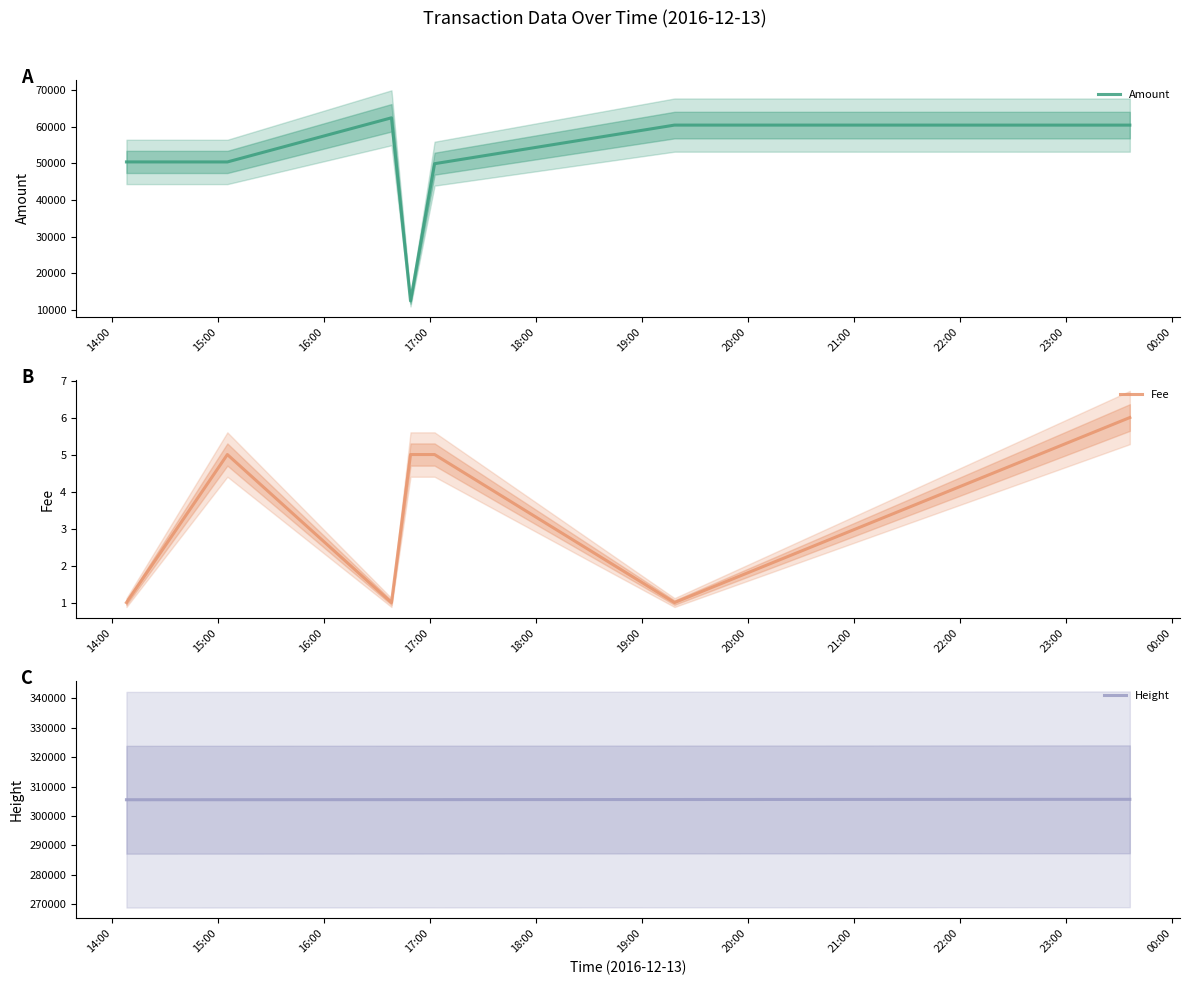

Reading left to right, what are all the values shown in this chart?

Amount: 50372.8	50367.0	62392.0	12492.0	49890.0	60408.0	60402.0
Fee: 1.0	5.0	1.0	5.0	5.0	1.0	6.0
Height: 305546.0	305557.0	305582.0	305586.0	305589.0	305624.0	305684.0